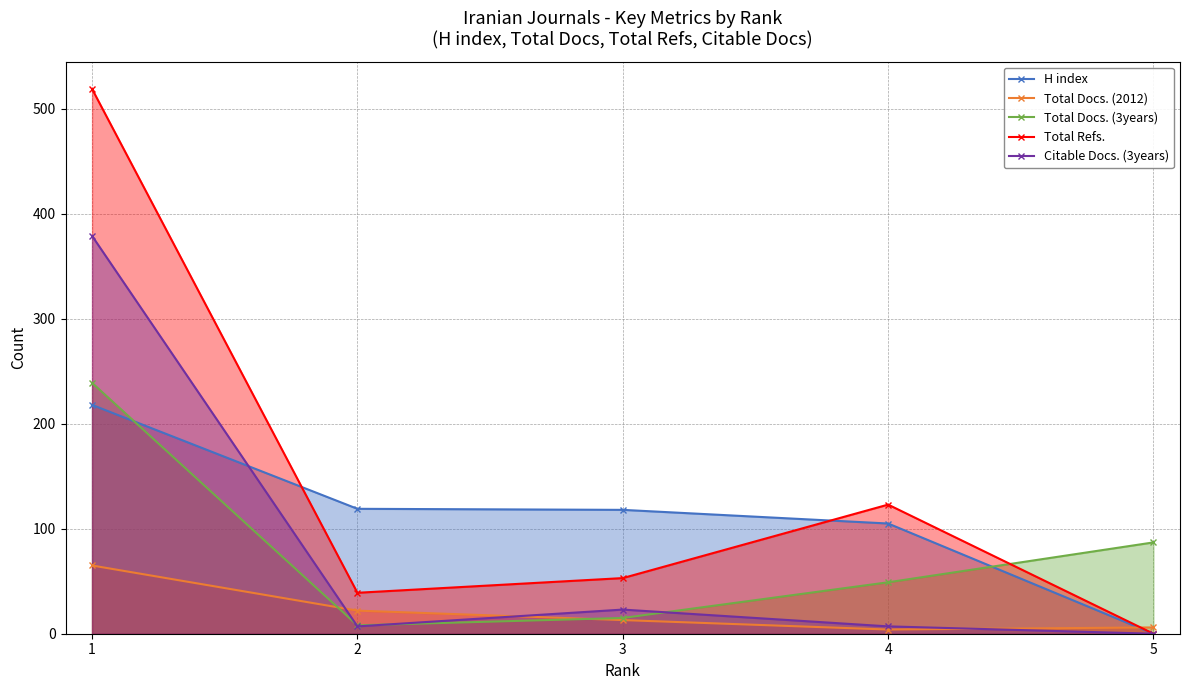

The Total Docs. (2012) series shows 6 at 5. True or false?

True